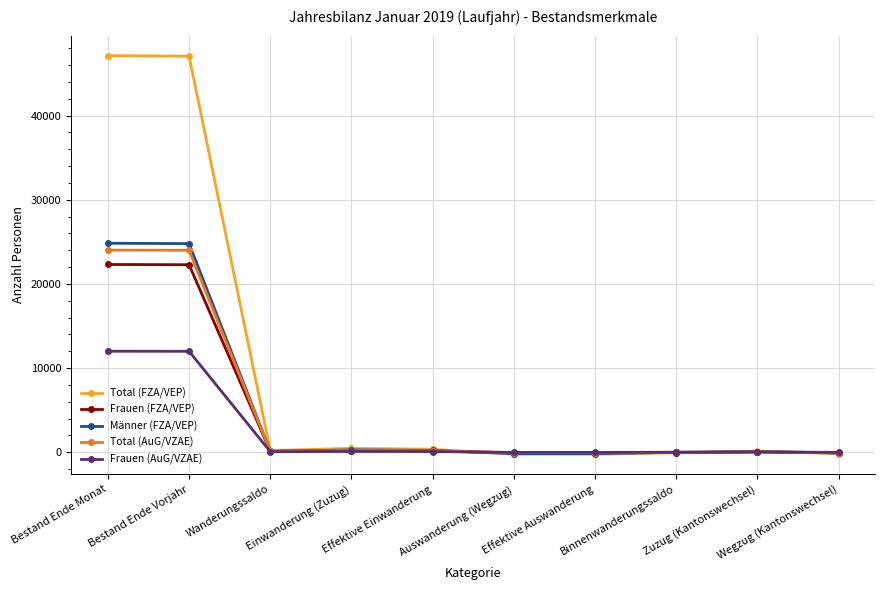

Is the value of Frauen (FZA/VEP) at Effektive Einwanderung greater than the value of Total (AuG/VZAE) at Bestand Ende Vorjahr?

No